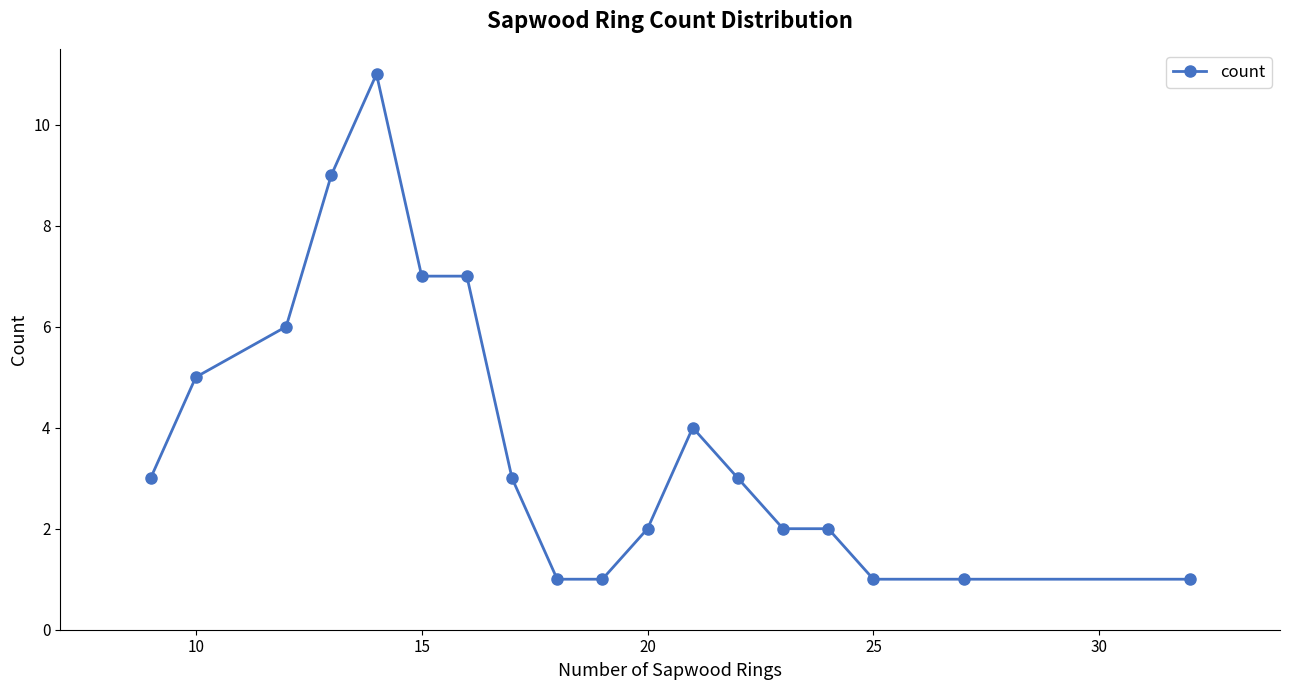

What is the greatest value displayed?

11